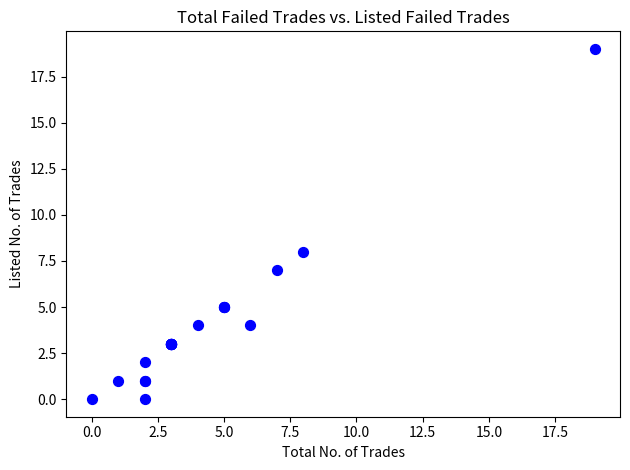

What Y value in the scatter plot is closest to 9?

8